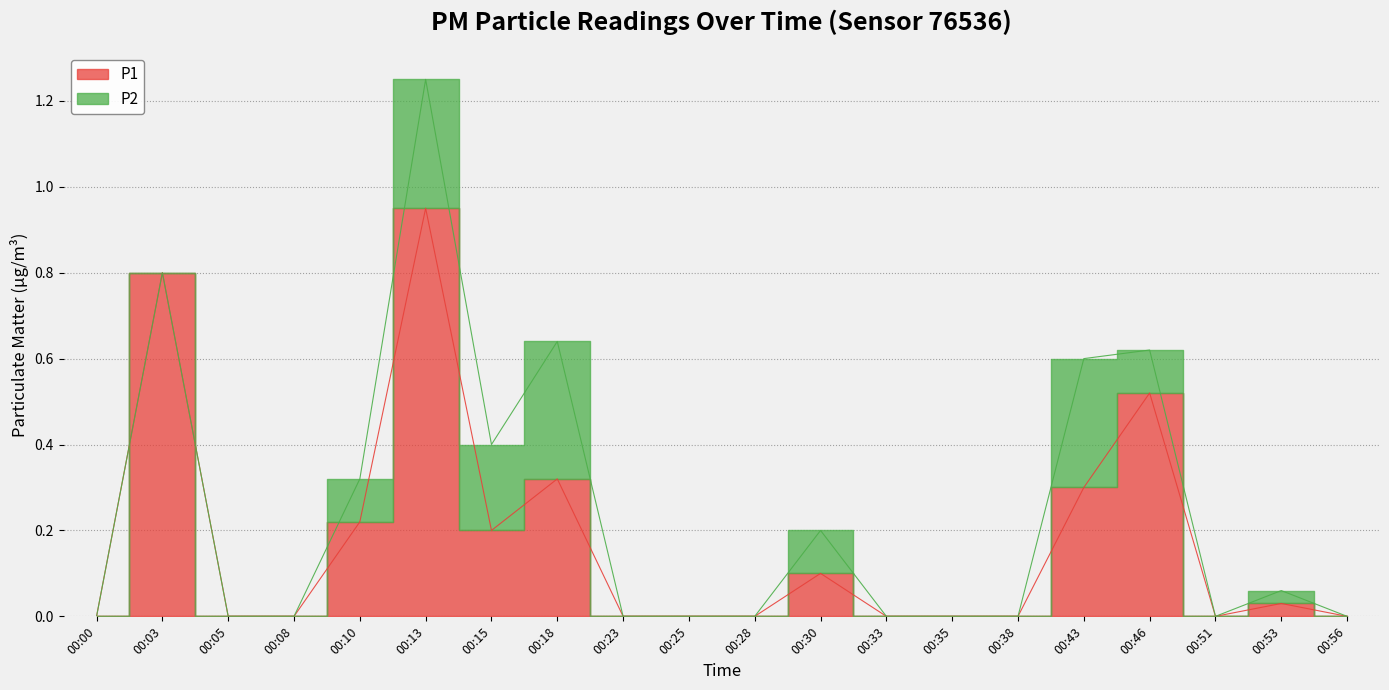

List the labels in order of value, smallest first.

00:00, 00:05, 00:08, 00:23, 00:25, 00:28, 00:33, 00:35, 00:38, 00:51, 00:56, 00:53, 00:30, 00:15, 00:10, 00:43, 00:18, 00:46, 00:03, 00:13